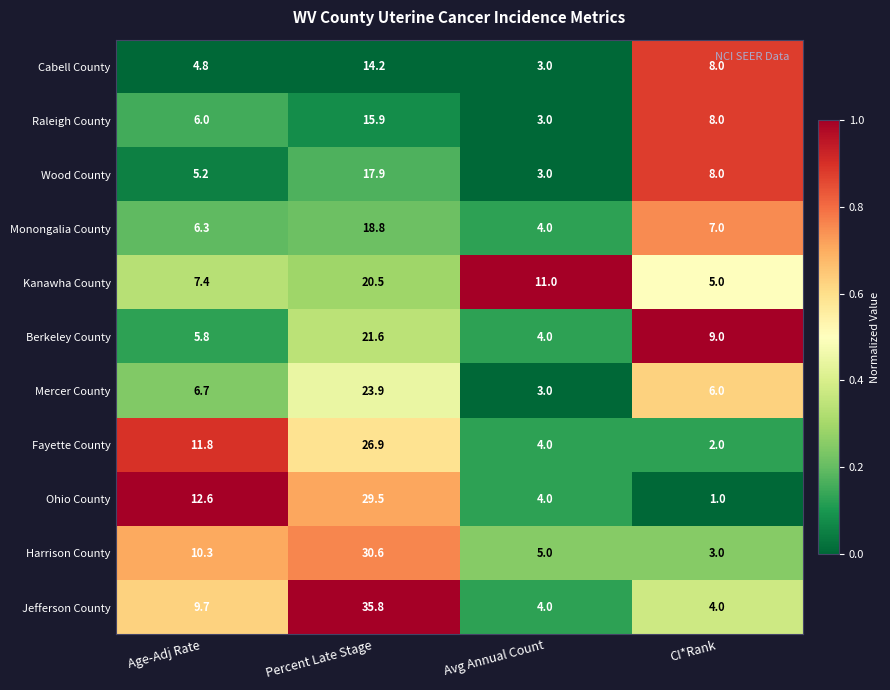

What is the difference between the maximum and second lowest values in the Harrison County series?

25.6